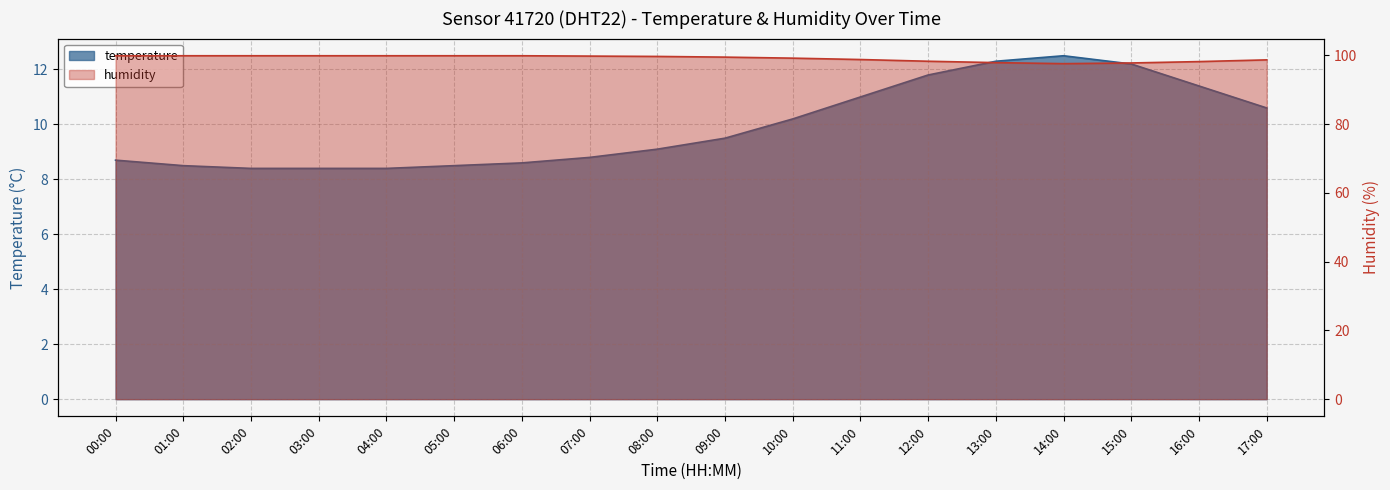

Is it true that humidity equals 99.9 at 06:00?

True